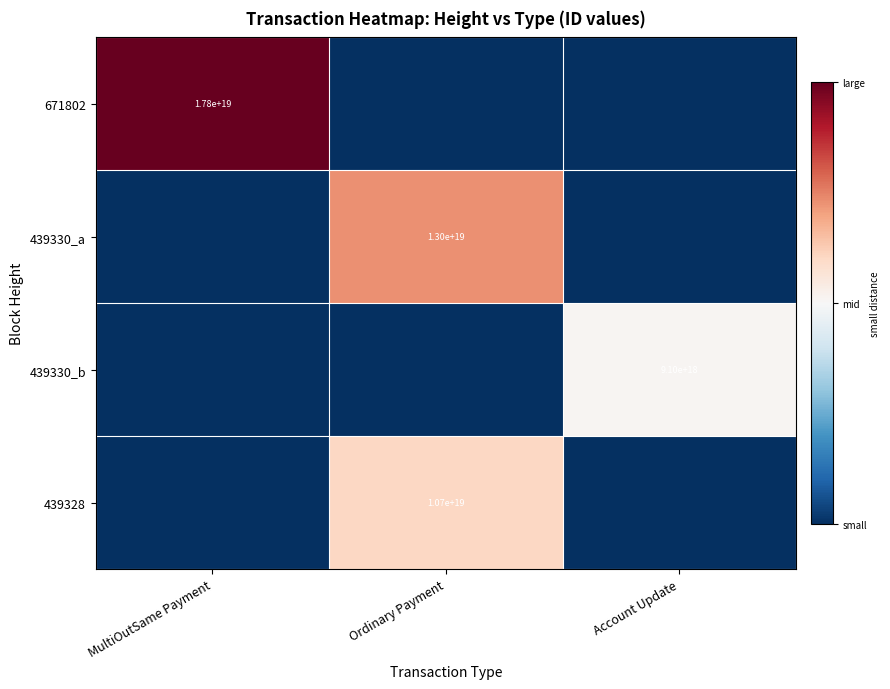

The 439330_a series shows 5157933439463281664 at Ordinary Payment. True or false?

False